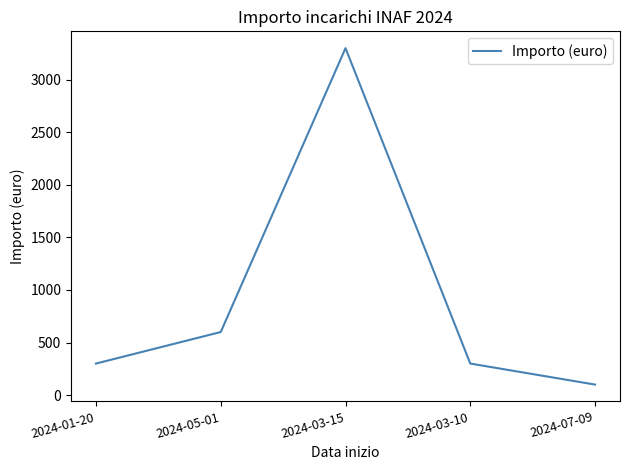

Where is the data nearest to the value 1700?

2024-05-01